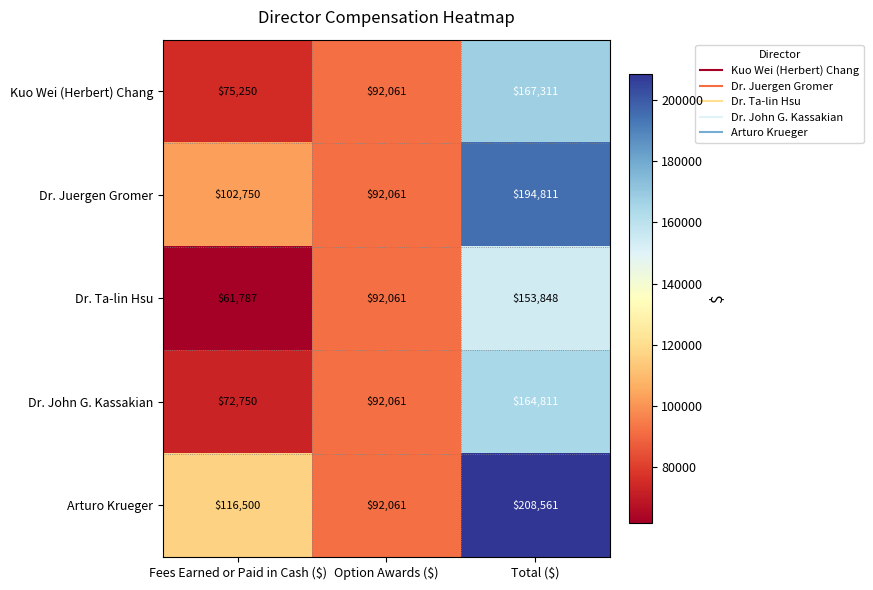

Which series has the largest total across all categories?

Arturo Krueger